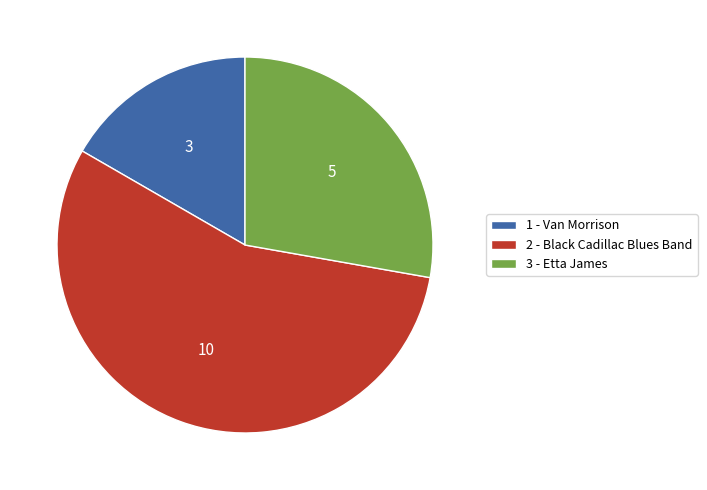

How many slices are in this pie chart?

3